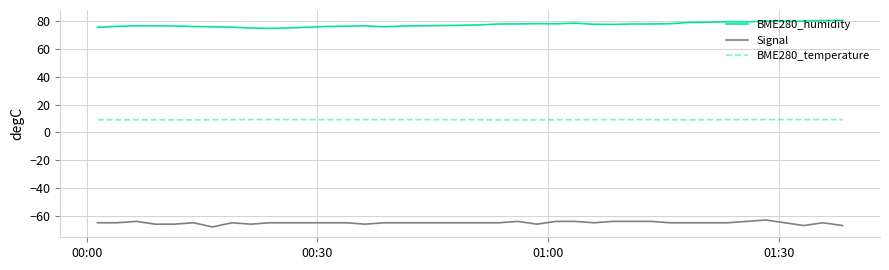

What is the maximum value shown in the chart?

80.6